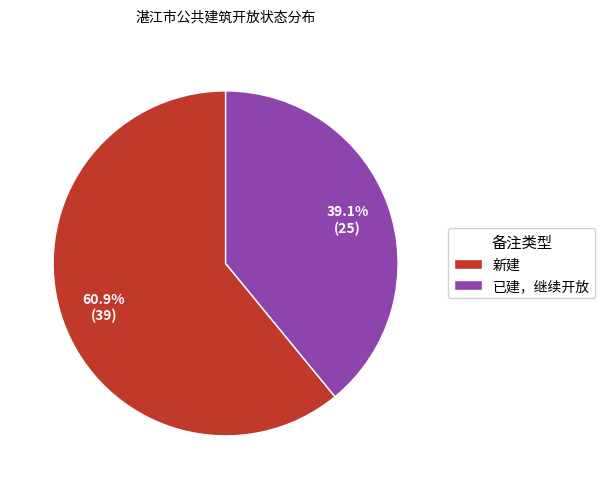

To the nearest percent, what is the combined percentage of 已建，继续开放 and 新建?

100%